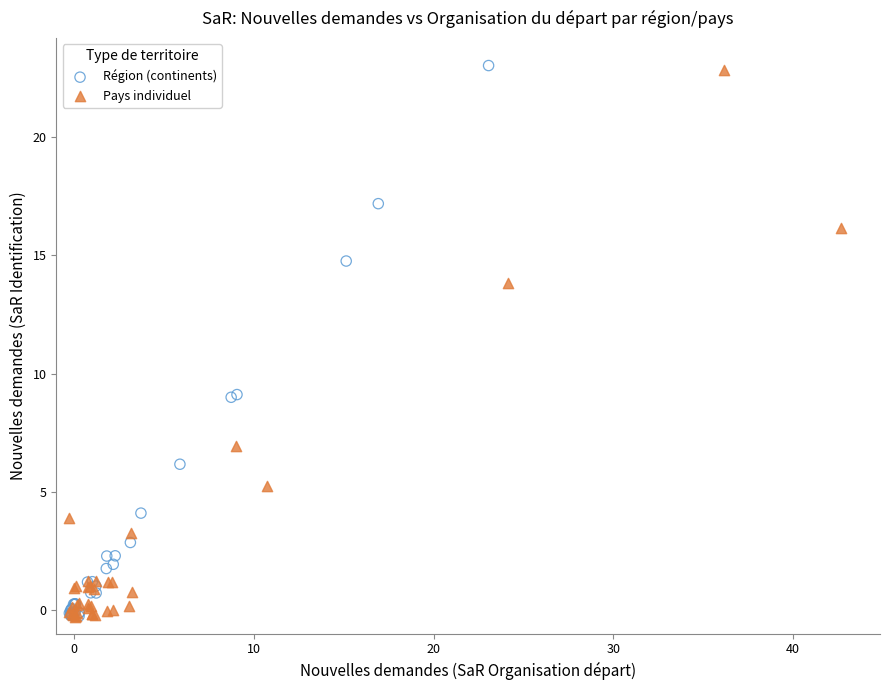

What are all the series names shown in the legend?

Région (continents), Pays individuel